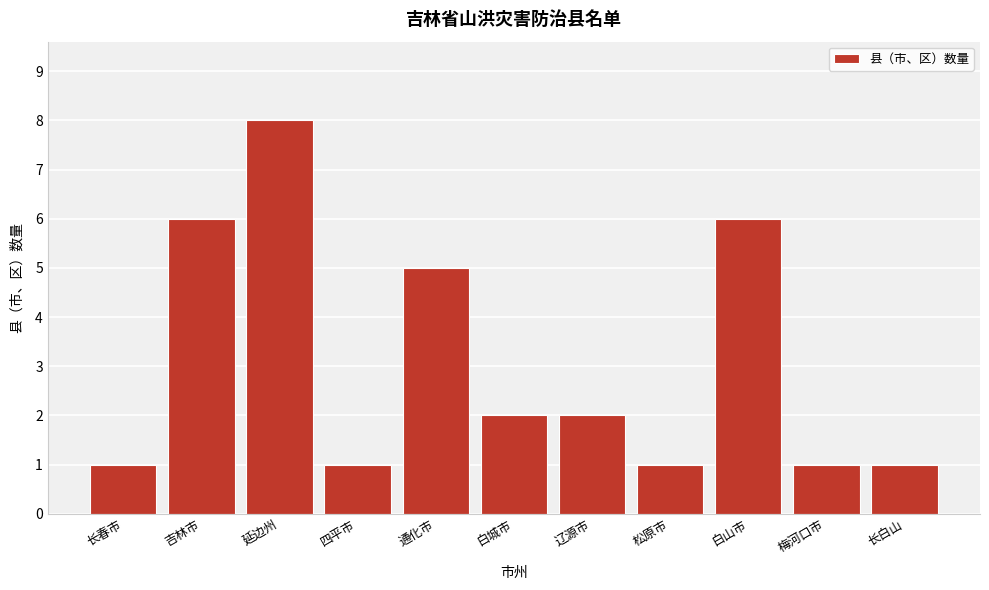

Reading left to right, what are all the values shown in this chart?

1	6	8	1	5	2	2	1	6	1	1